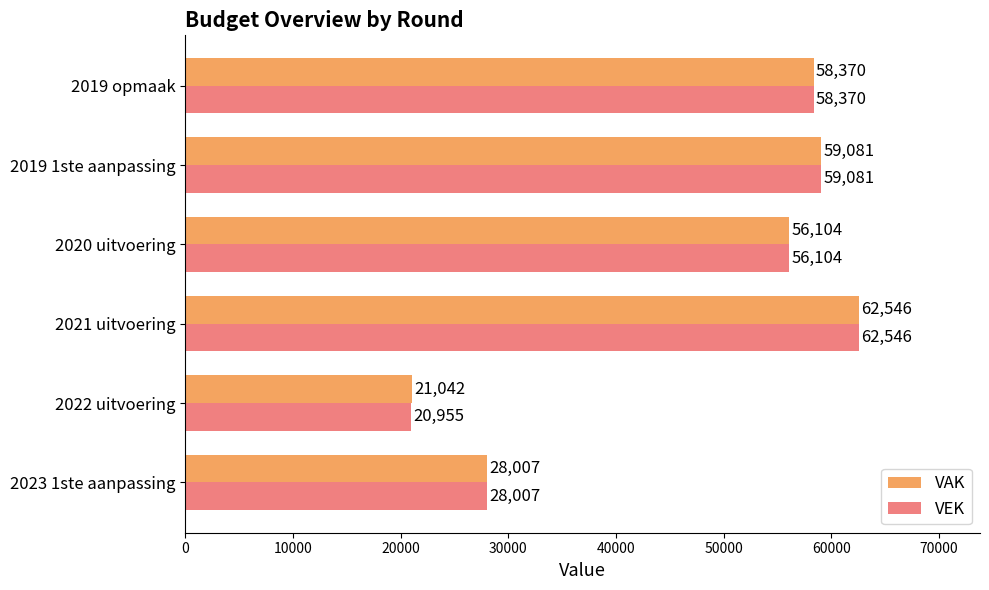

Which series has the largest range (max minus min)?

VEK